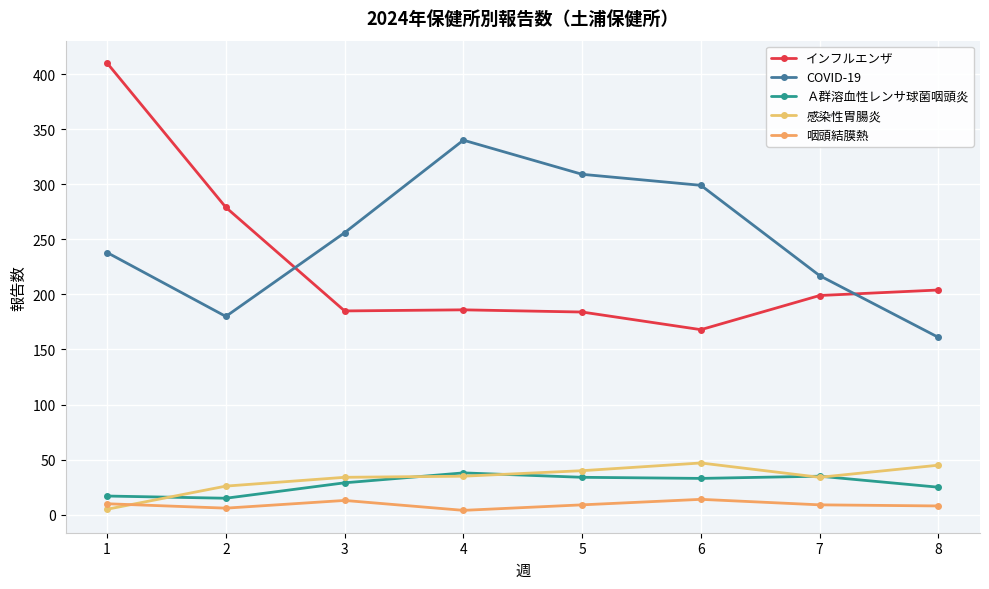

True or false: インフルエンザ and 感染性胃腸炎 intersect in this chart.

False